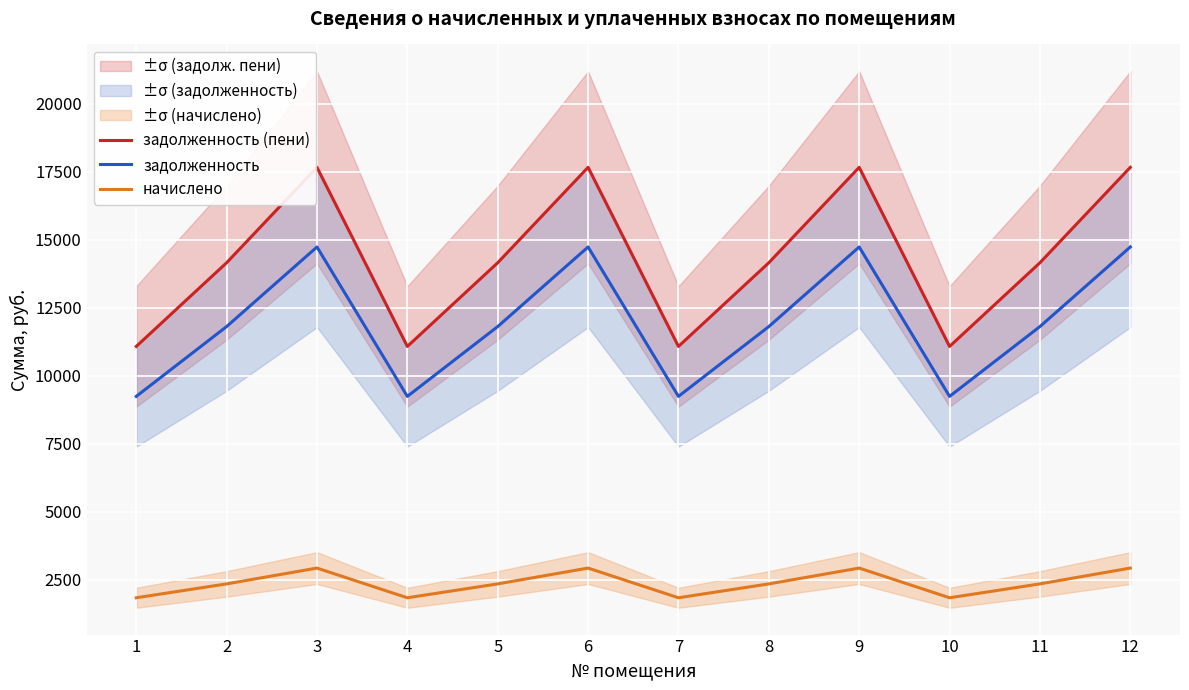

Rank the series at 2 from highest to lowest value.

задолженность (пени), задолженность, начислено